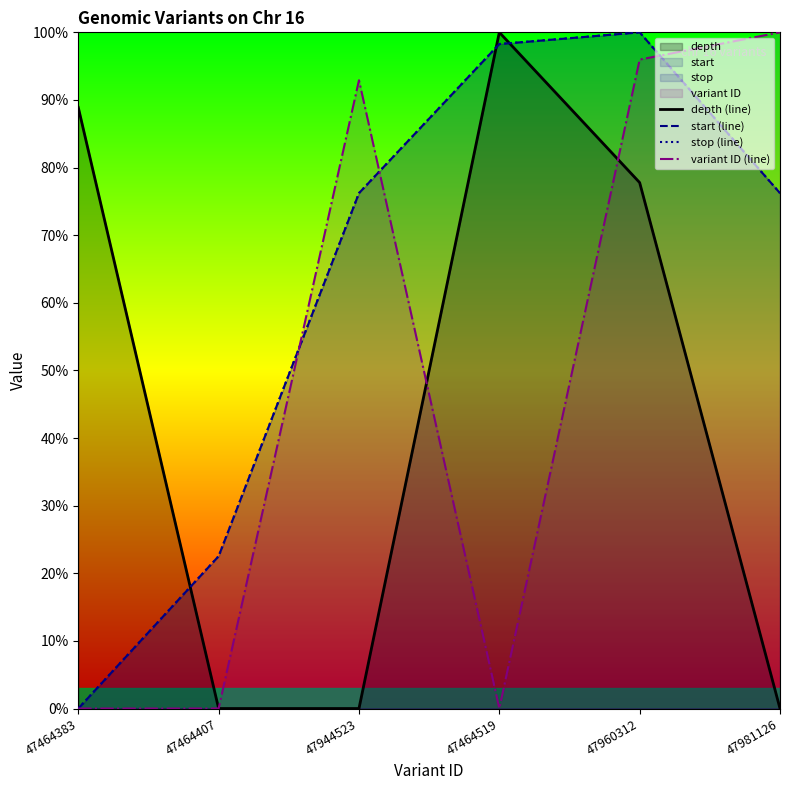

Reading left to right, transcribe all the data shown in this chart.

depth (line): 88.9	0.0	0.0	100.0	77.8	0.0
start (line): 0.0	22.5	76.2	98.3	100.0	76.2
stop (line): 0.0	22.5	76.2	98.3	100.0	76.2
variant ID (line): 0.0	0.0	92.9	0.0	96.0	100.0